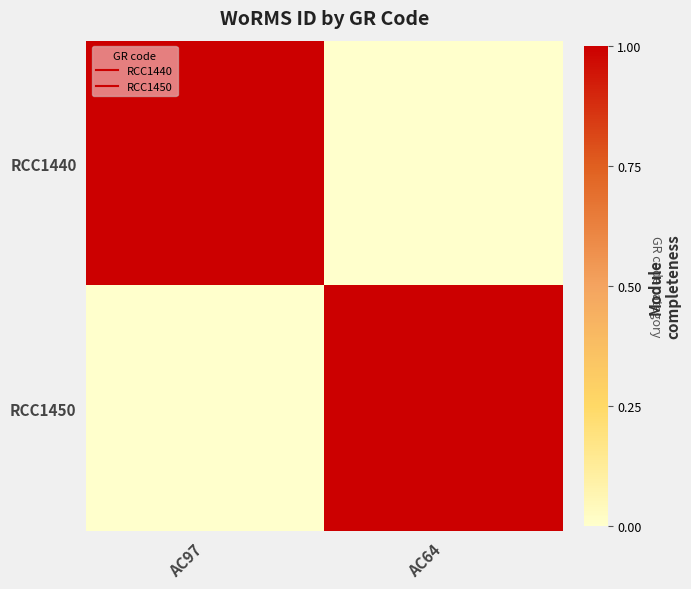

Which series has the largest total across all categories?

RCC1440